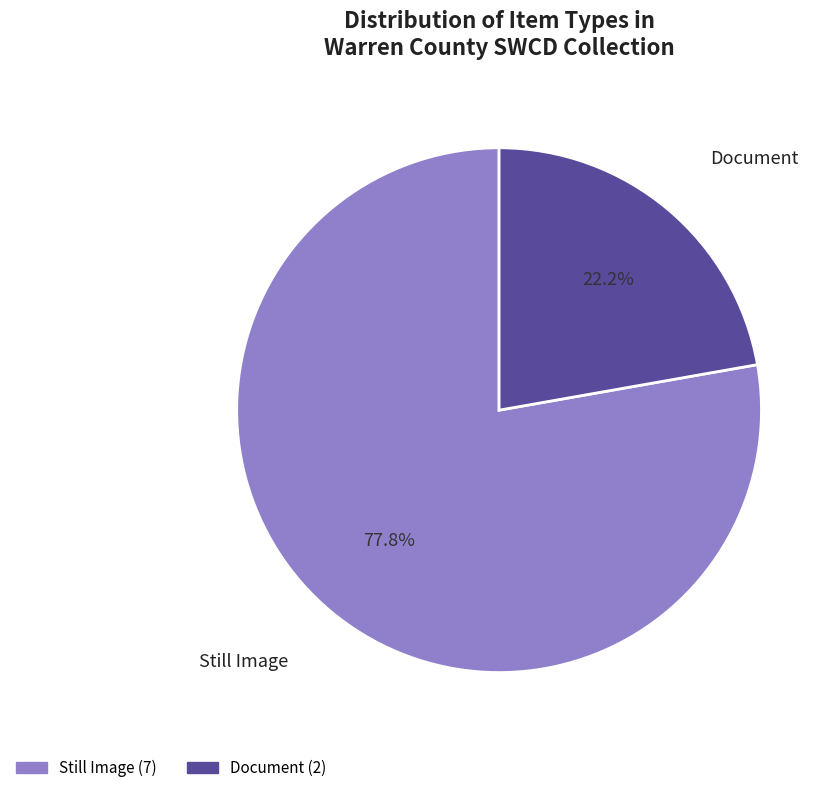

Is there any slice that represents more than half of the pie?

Yes